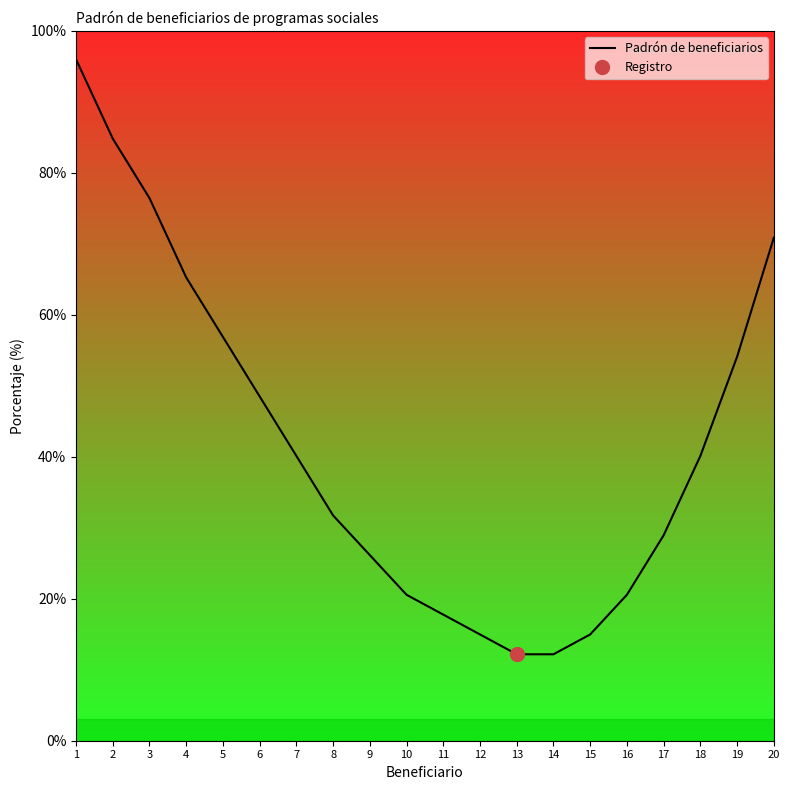

At which label does the data first exceed 40?

1